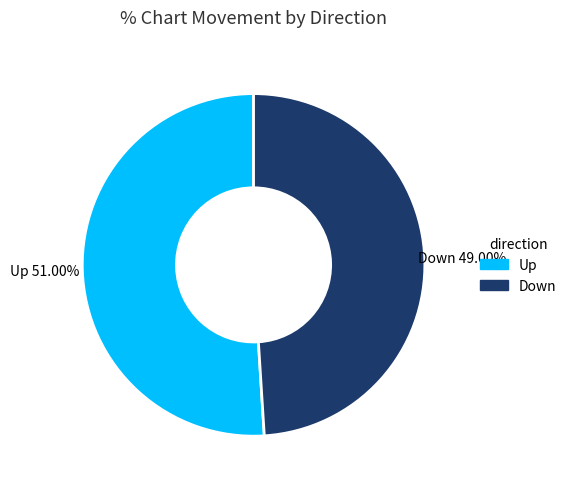

Which slice represents more than half of the pie?

Up